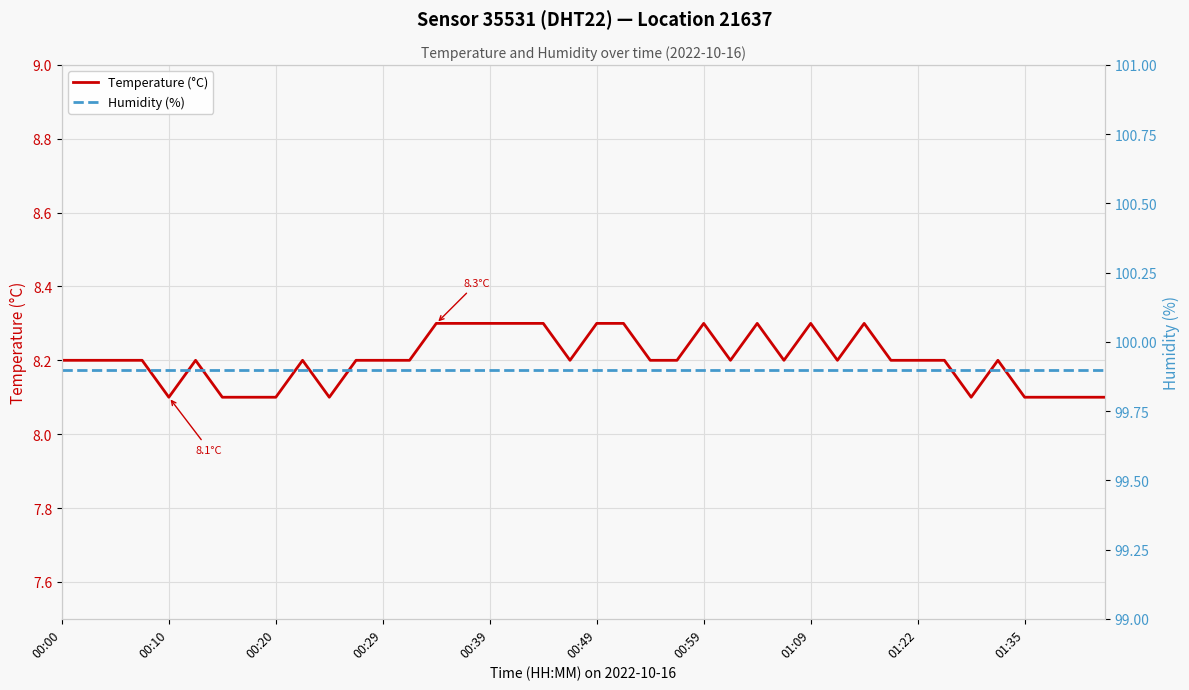

Which series has the largest total across all categories?

Humidity (%)